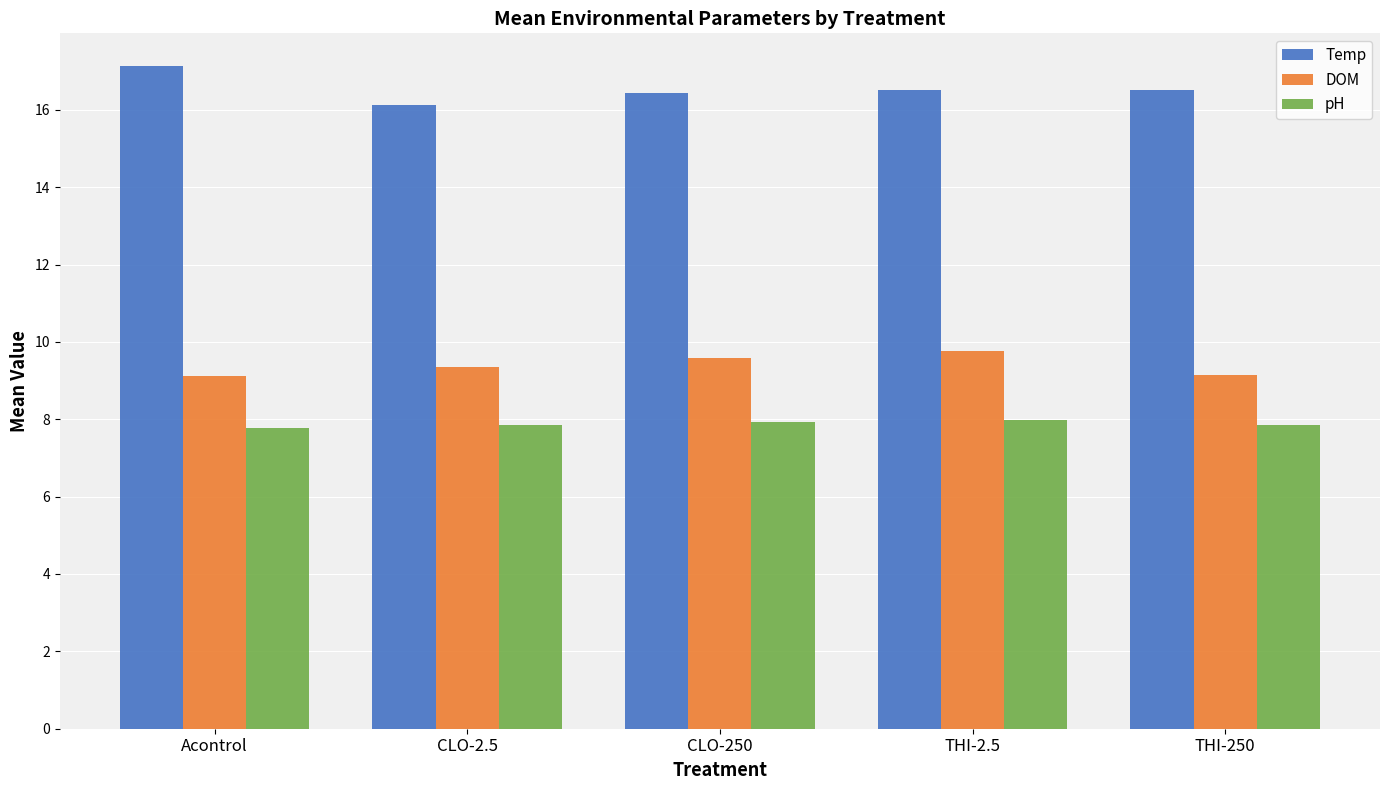

What is the total value across all series at THI-2.5?

34.2